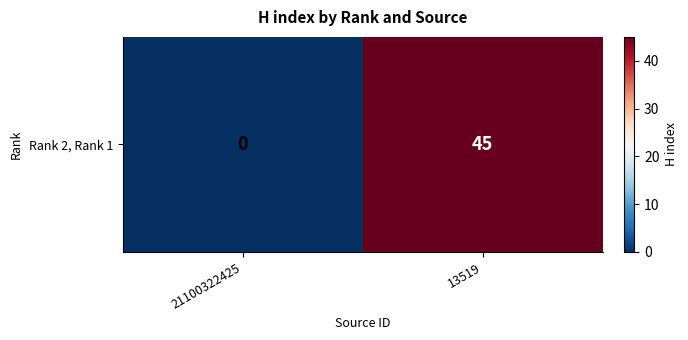

Rank the categories by value from lowest to highest.

21100322425, 13519